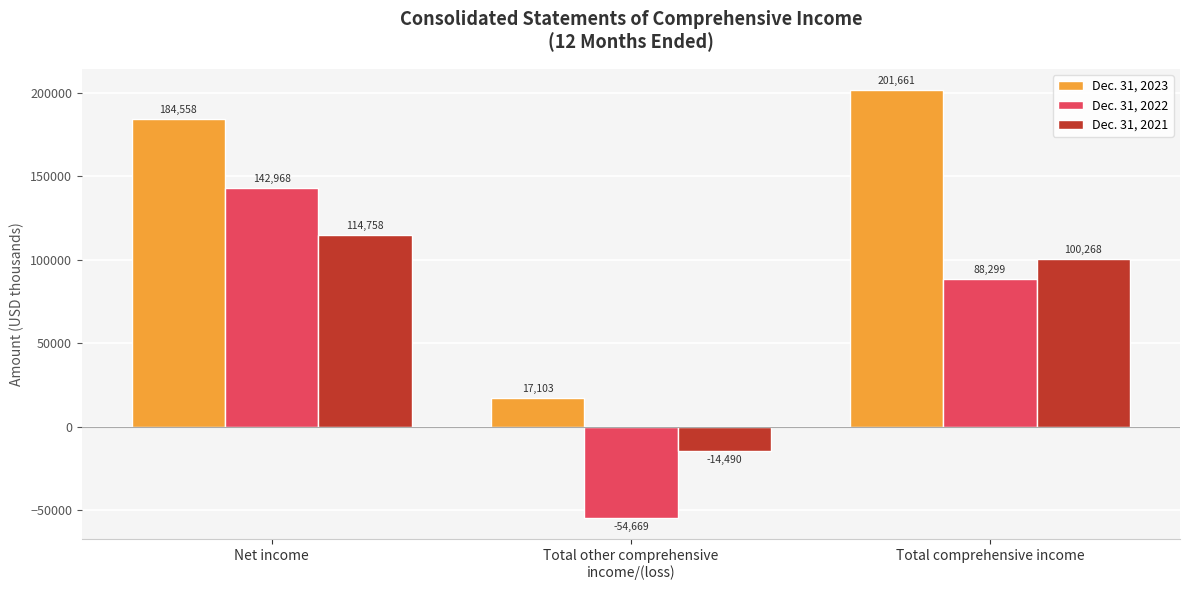

Does the chart contain stacked bars?

No